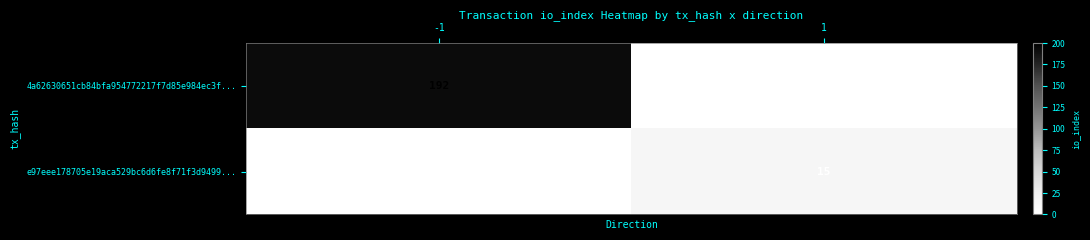

Reading right to left, list all the values displayed in this chart.

4a62630651cb84bfa954772217f7d85e984ec3f...: 0	192
e97eee178705e19aca529bc6d6fe8f71f3d9499...: 15	0